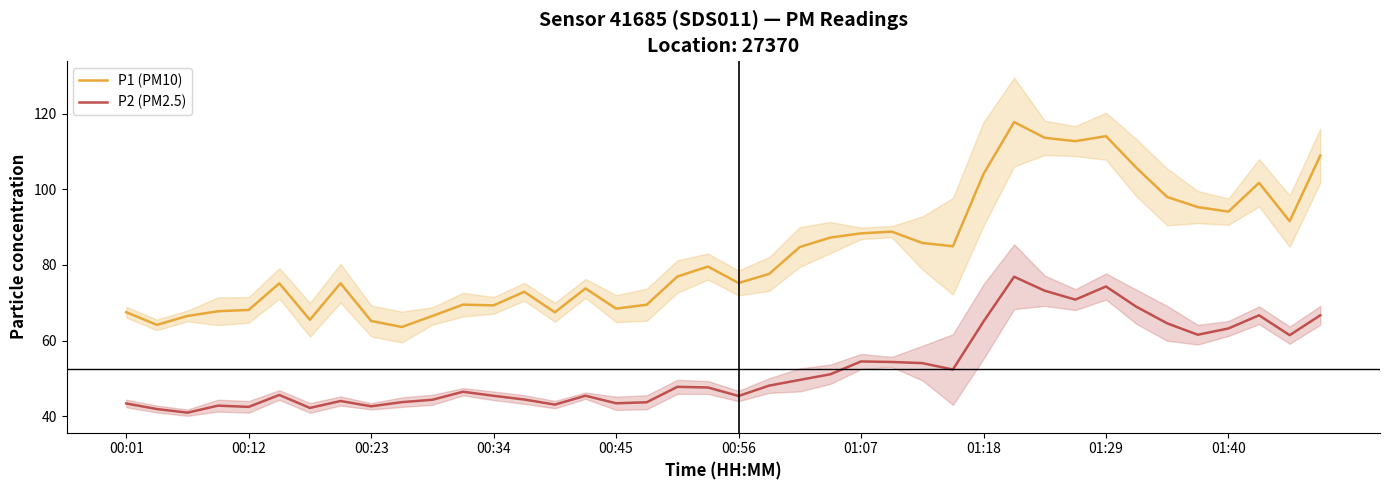

Is this an area chart (filled region under the line)?

No